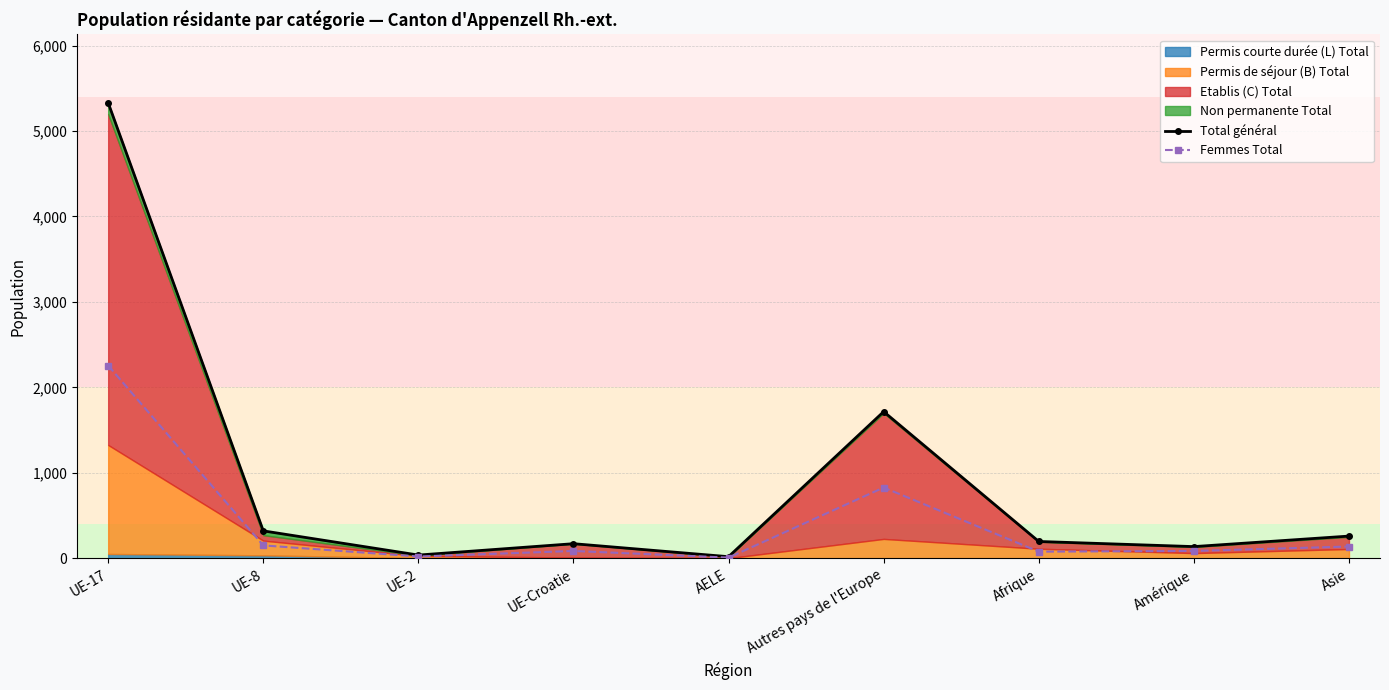

True or false: Total général has more than 0 interior local peaks.

True